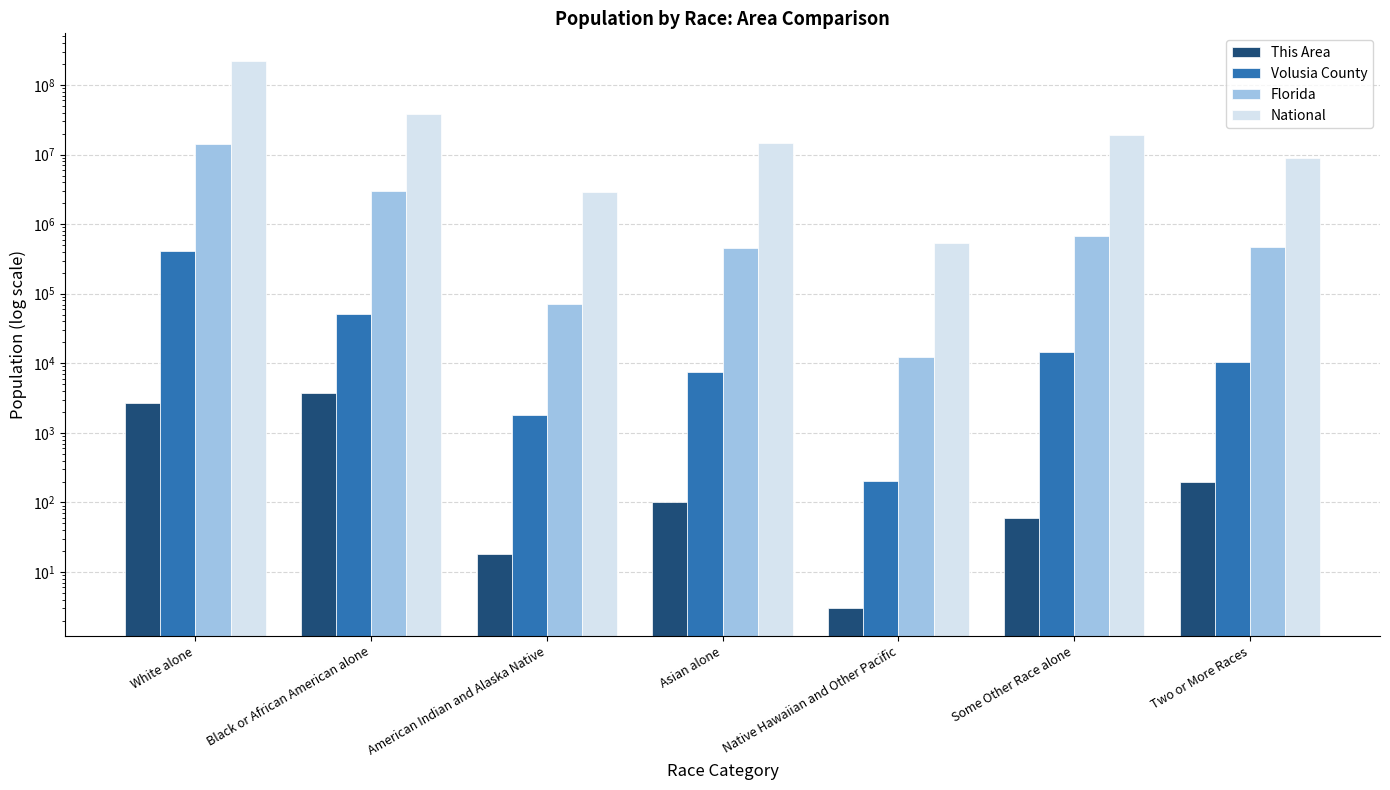

How many bars are there in each group?

4